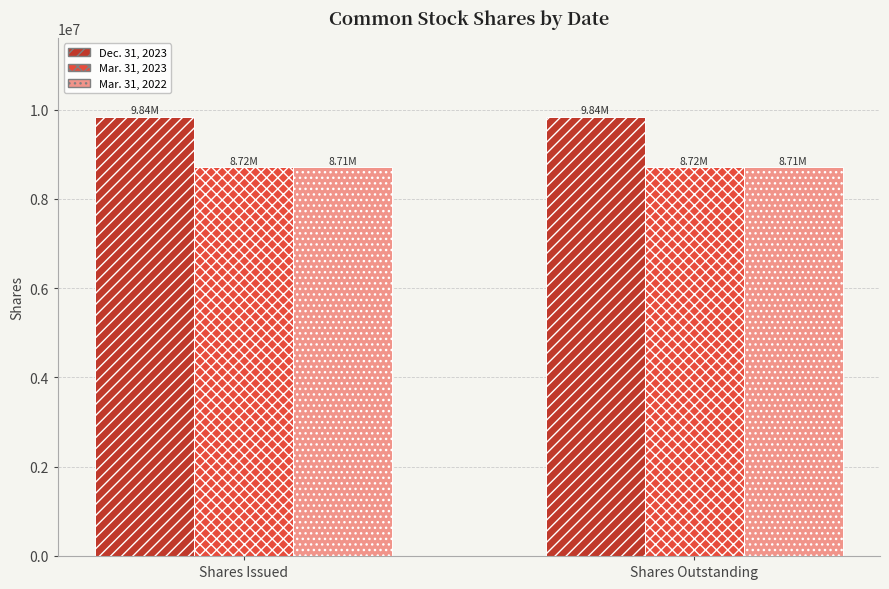

Is the value of Dec. 31, 2023 at Shares Issued greater than the value of Mar. 31, 2022 at Shares Outstanding?

Yes